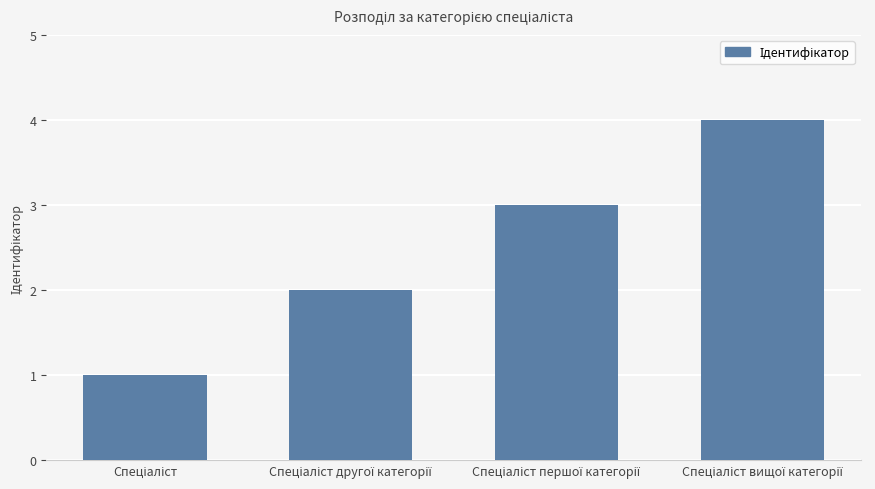

What is the greatest value displayed?

4